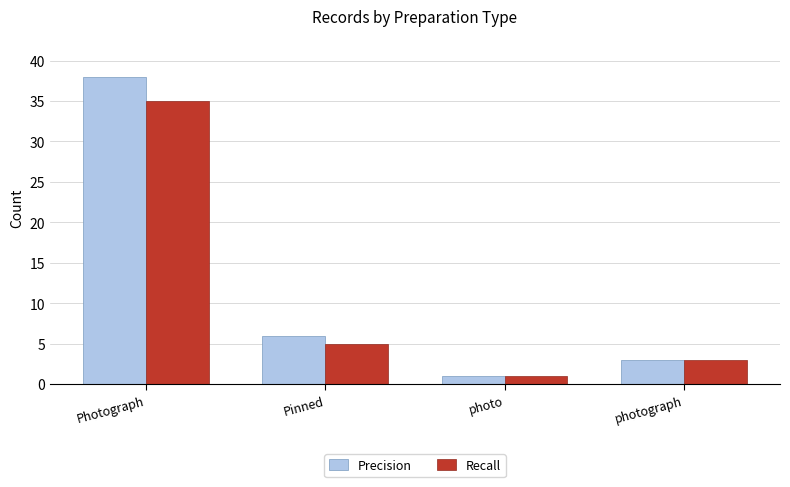

What position from the right is photo?

2